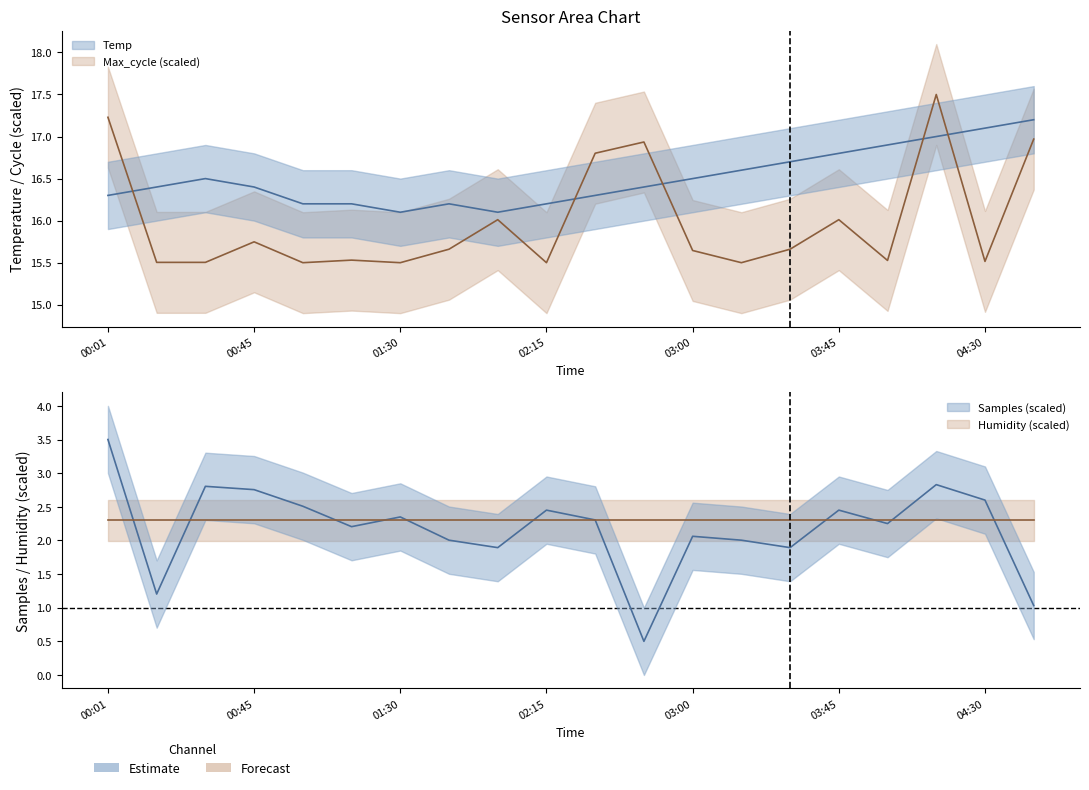

What is the label of the 12th point from the right?

02:00